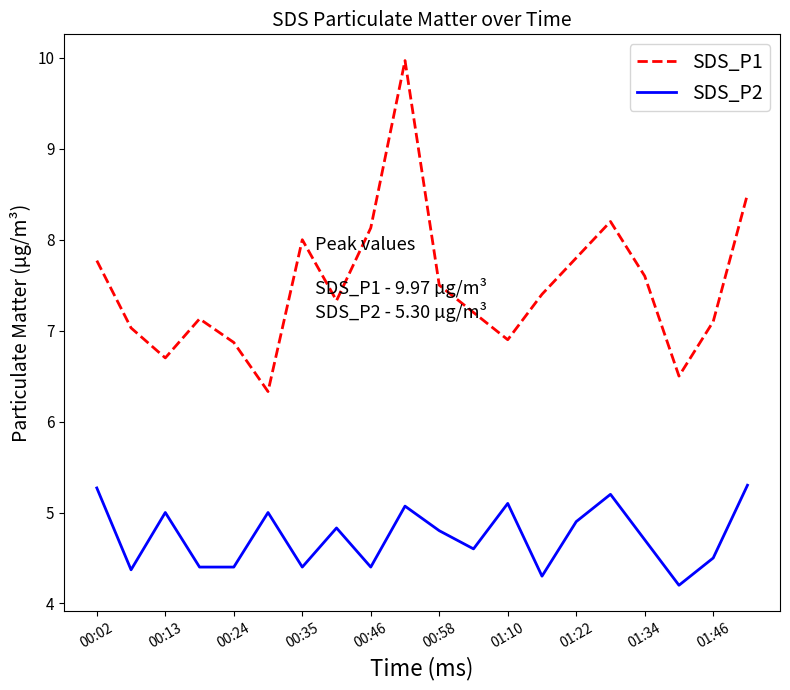

Which series has the largest range (max minus min)?

SDS_P1